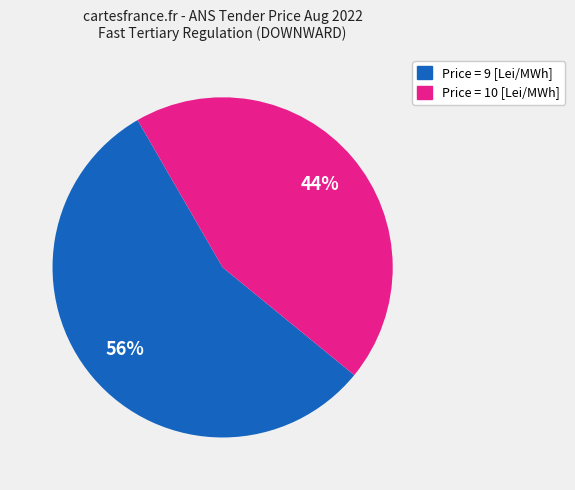

True or false: Price = 9 [Lei/MWh] accounts for 56% of the total.

True